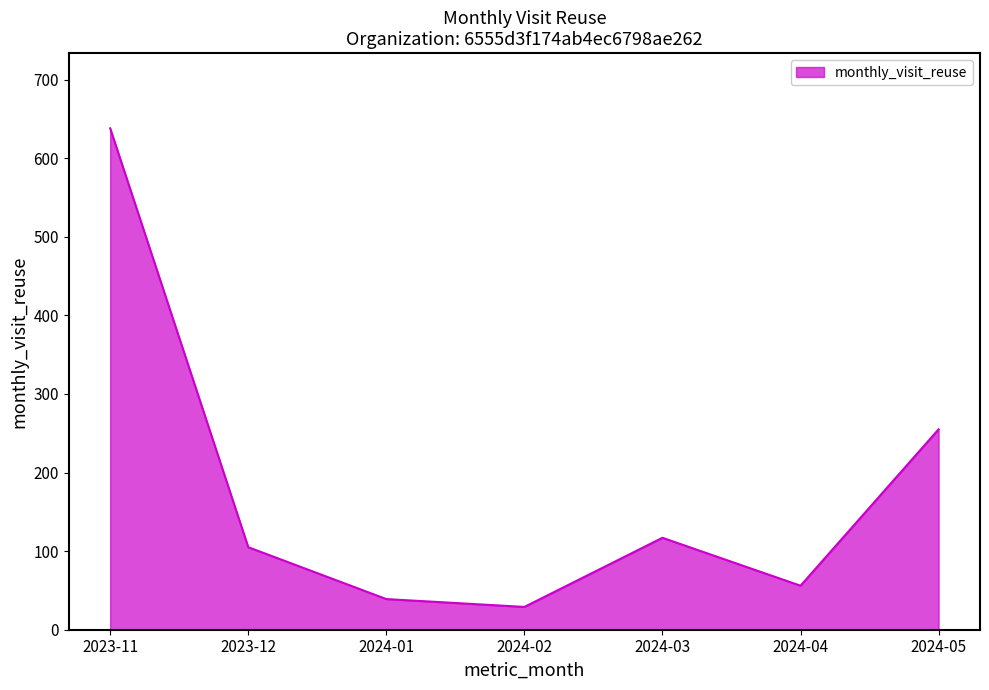

True or false: the data shows 49 at 2024-03.

False